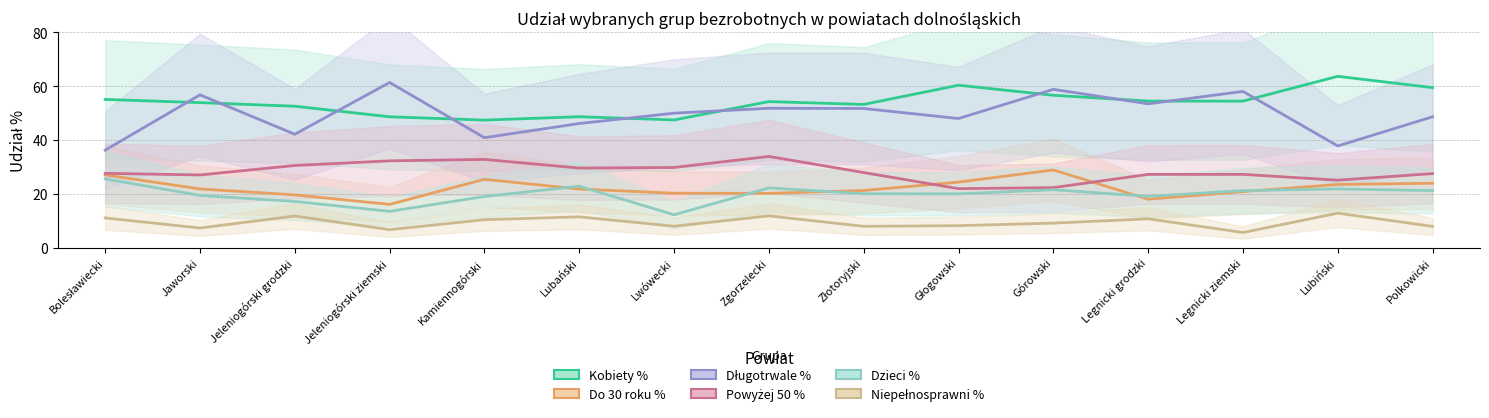

What is the spread (max minus min) of values at Zgorzelecki?

42.4